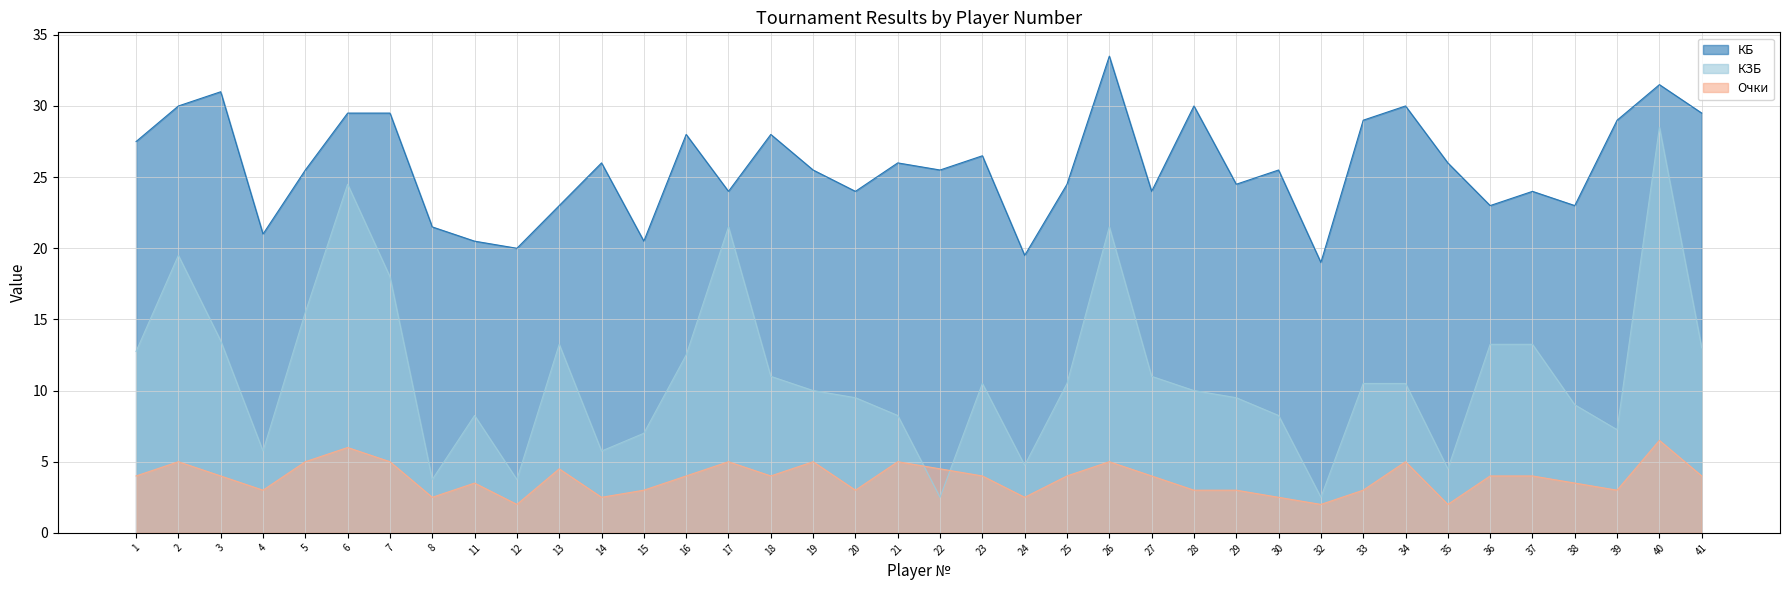

Which has a higher value, 21 or 14?

21